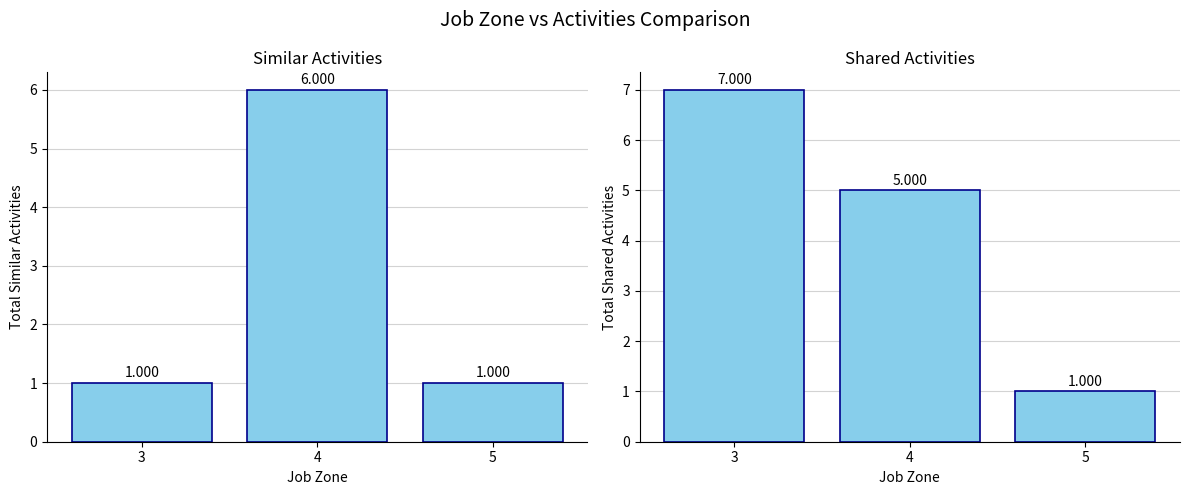

List the labels in order of Shared Activities value, smallest first.

5, 4, 3